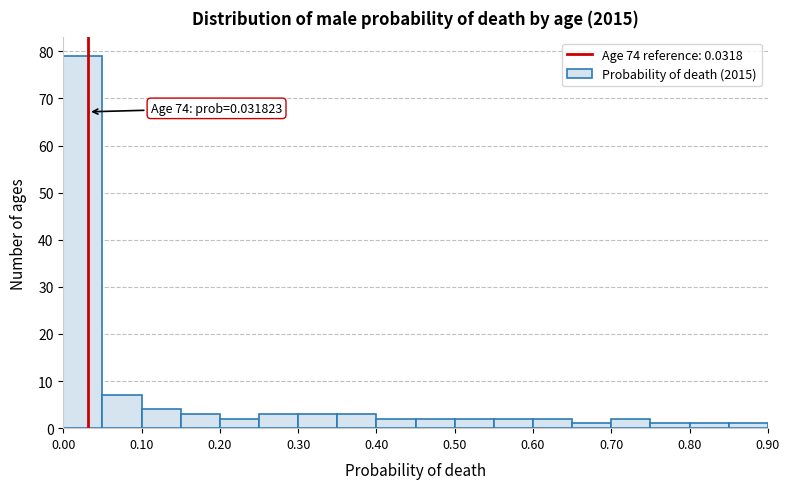

Over which range of the x-axis is the bar tallest?

0.00 to 0.05